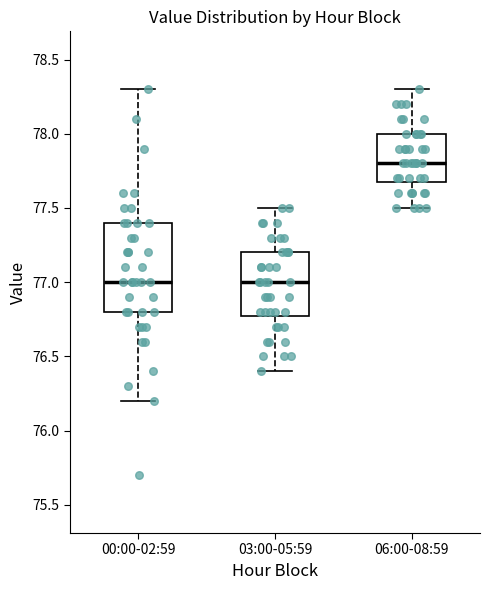

Where is the lower edge of the box for 03:00-05:59 on the y-axis? The values are not printed on the chart, so give them approximately, as read against the axis.

76.8